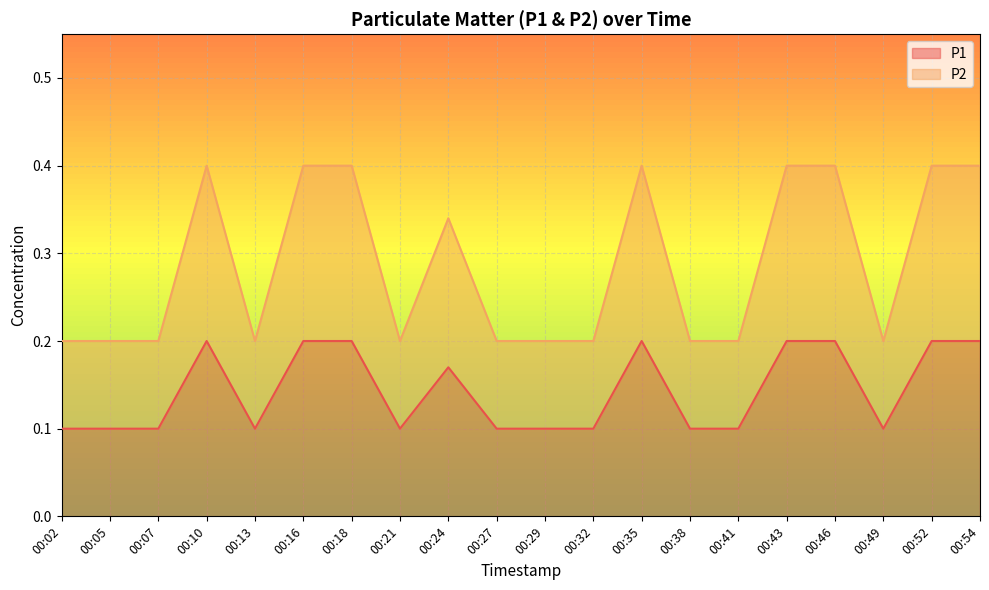

What is the smallest value displayed?

0.1